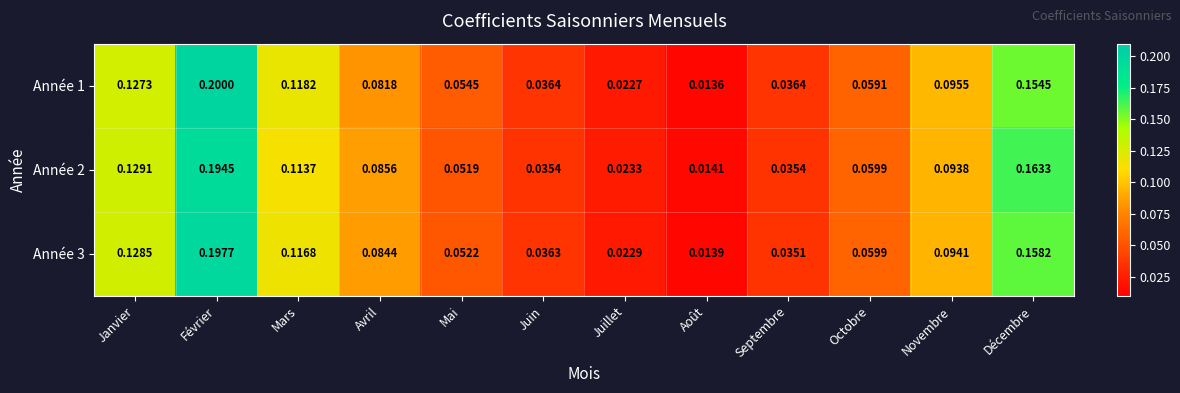

Rank the categories by Année 3 value from highest to lowest.

Février, Décembre, Janvier, Mars, Novembre, Avril, Octobre, Mai, Juin, Septembre, Juillet, Août